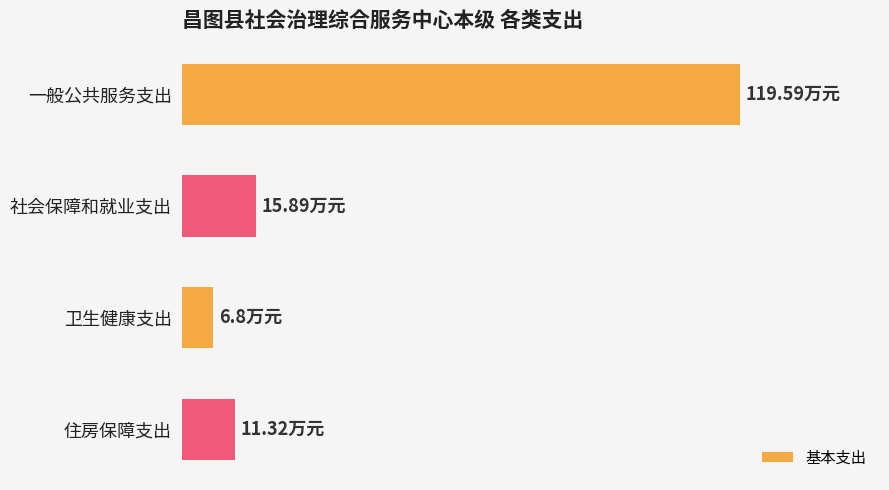

How many bars are there in total?

4